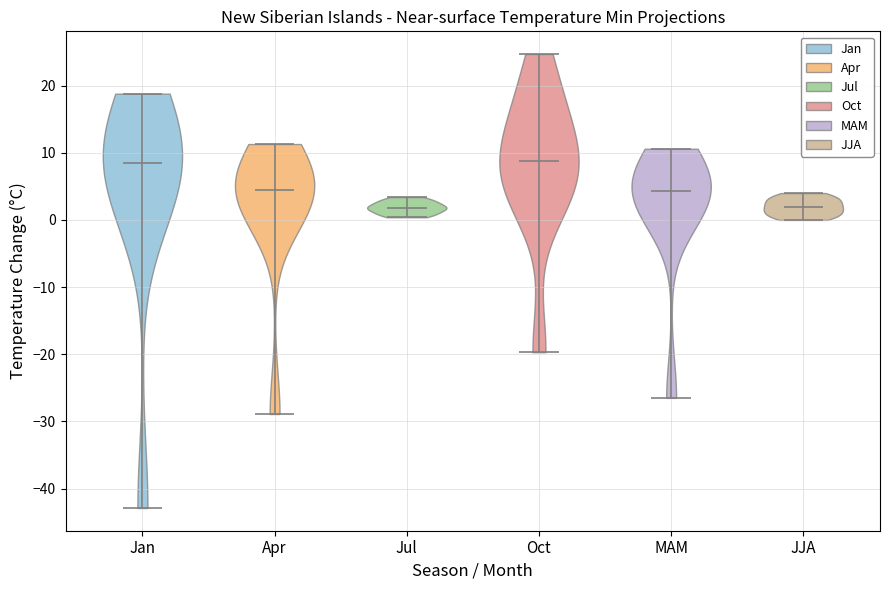

Reading left to right, read every violin against the y-axis: where its median line is, and the lowest and highest points it reaches. The values are not printed on the chart, so give them approximately, as read against the axis.

Jan: median line 9, lowest point -43, highest point 19
Apr: median line 5, lowest point -29, highest point 11
Jul: median line 2, lowest point 0, highest point 3
Oct: median line 9, lowest point -20, highest point 25
MAM: median line 4, lowest point -26, highest point 11
JJA: median line 2, lowest point 0, highest point 4